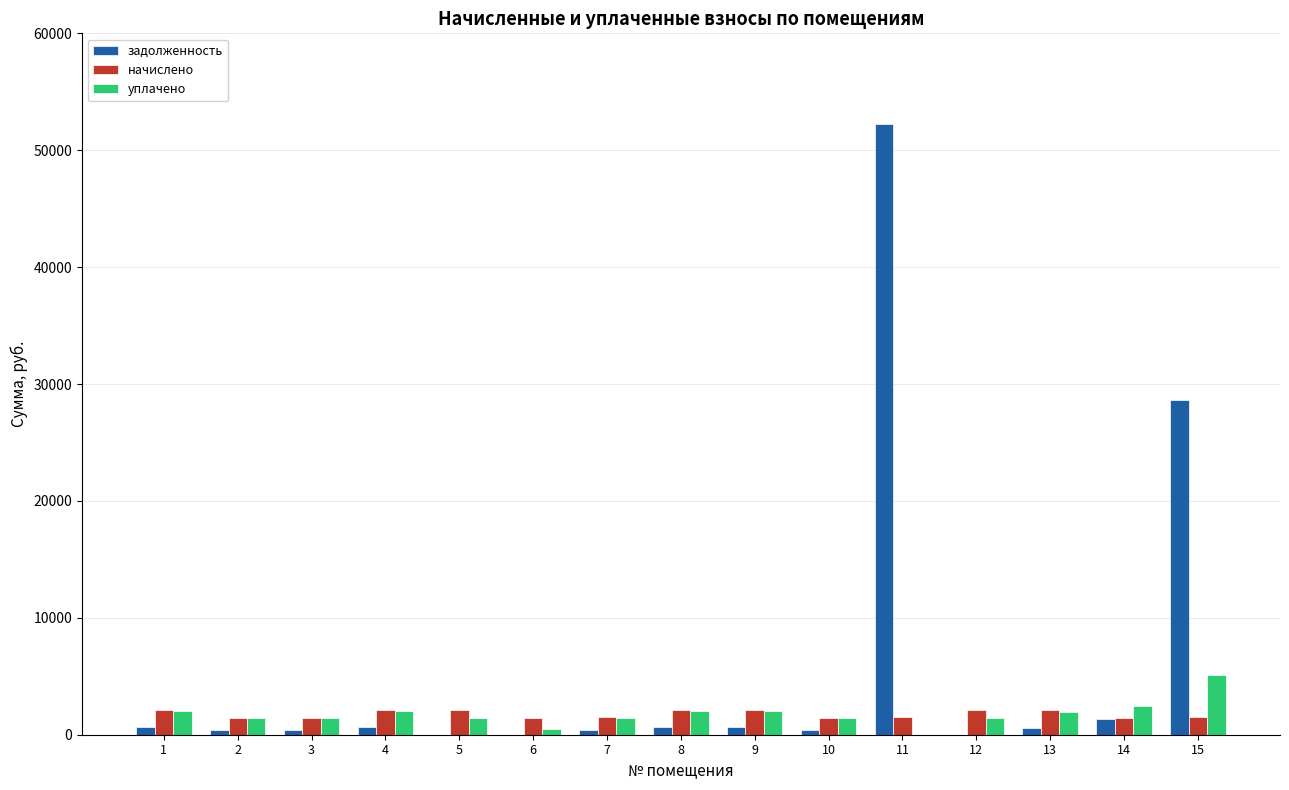

At which category is the sum across all series the highest?

11